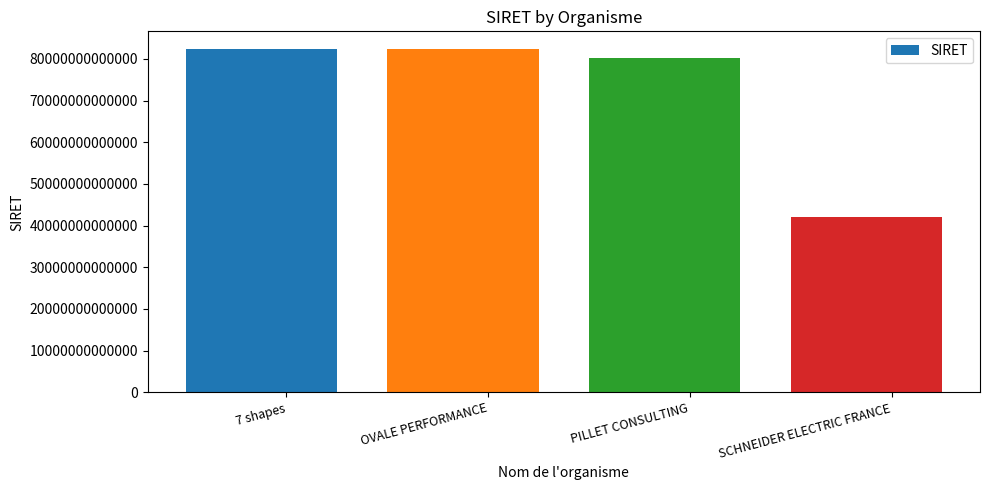

The chart shows a value of 31993871628938 at PILLET CONSULTING. True or false?

False